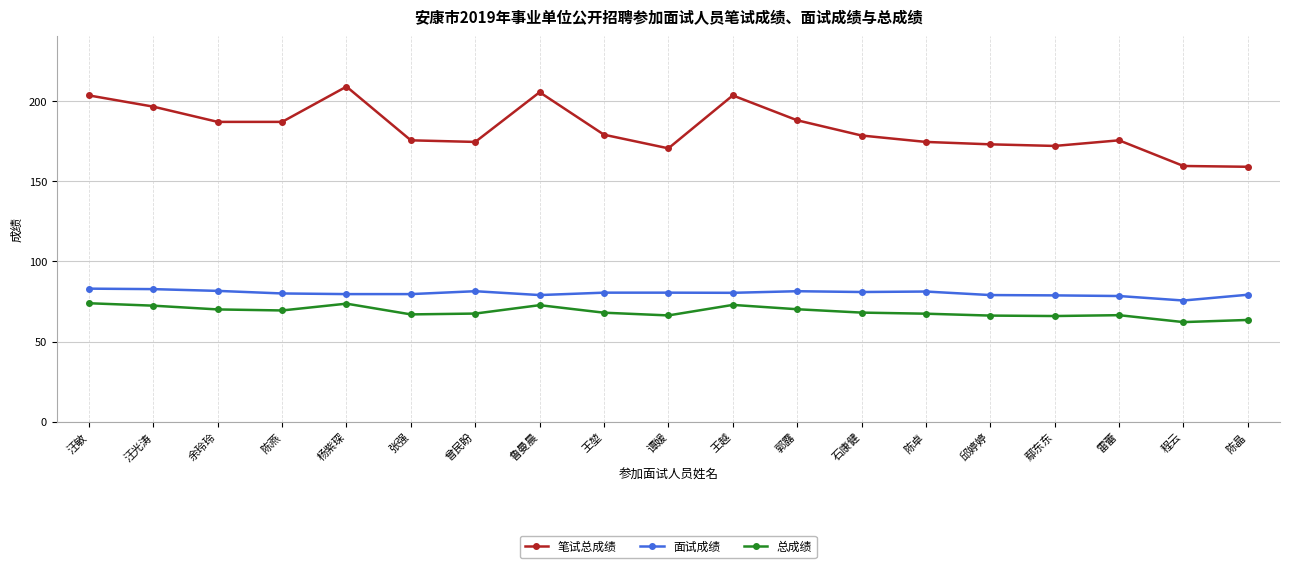

True or false: 总成绩 has more than 1 points higher than both neighbors.

True